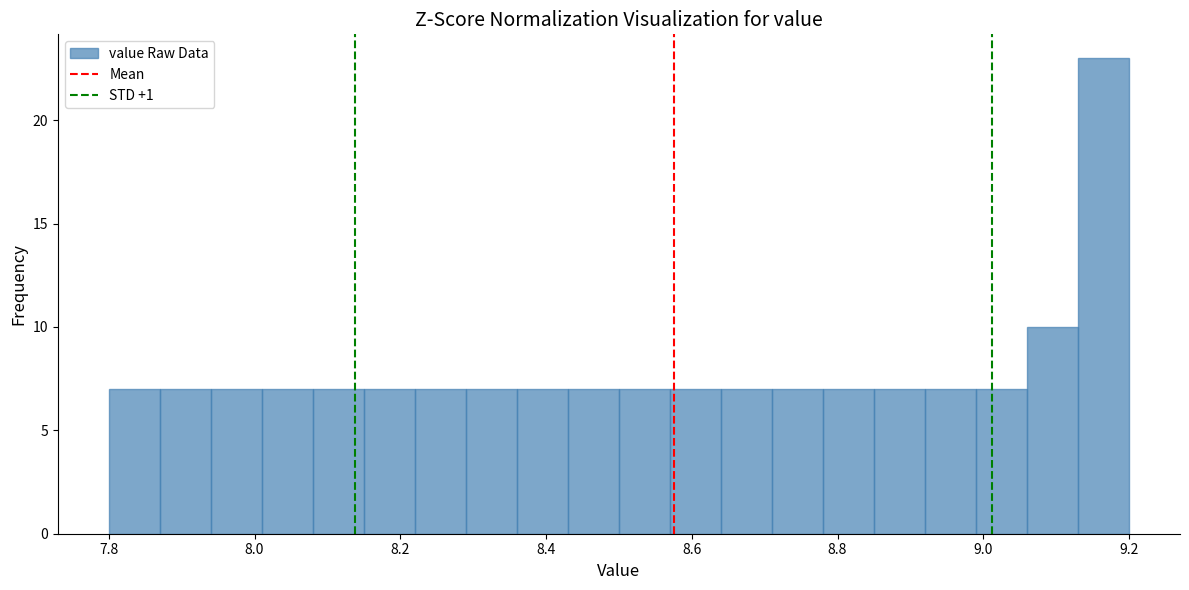

Around what value on the x-axis is the tallest bar? Give the approximate position of its centre, as read against the axis.

9.16